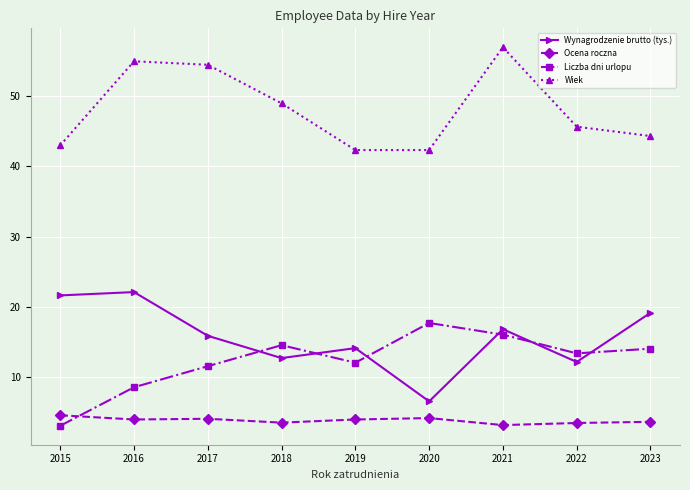

What is the total value across all series at 2016?

89.5